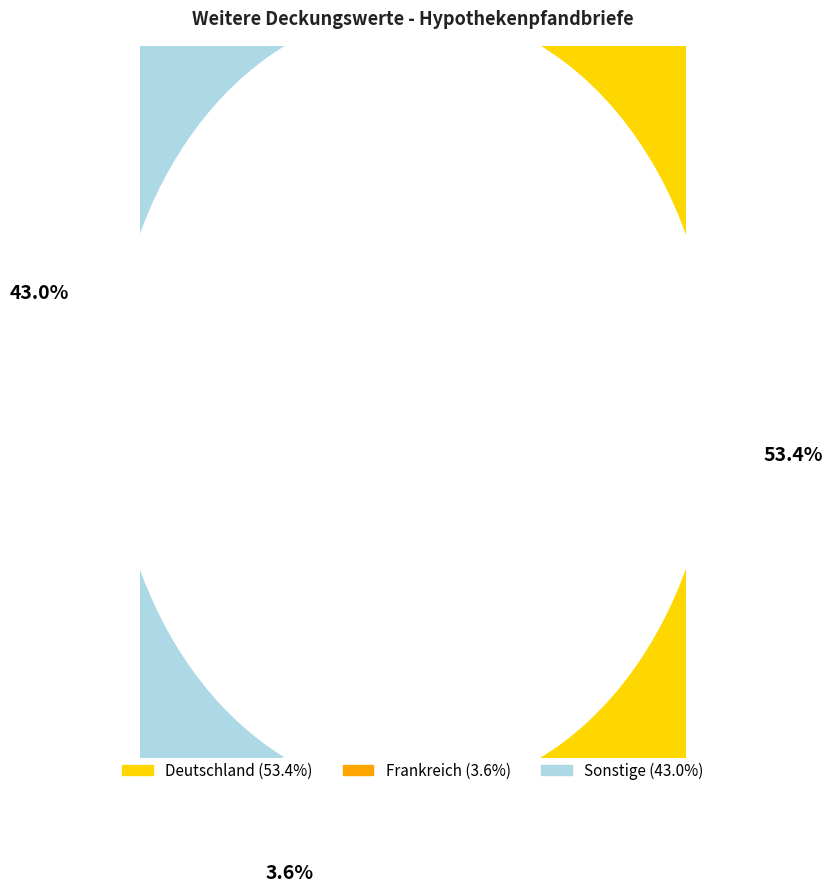

To the nearest percent, what is the average slice percentage?

33%